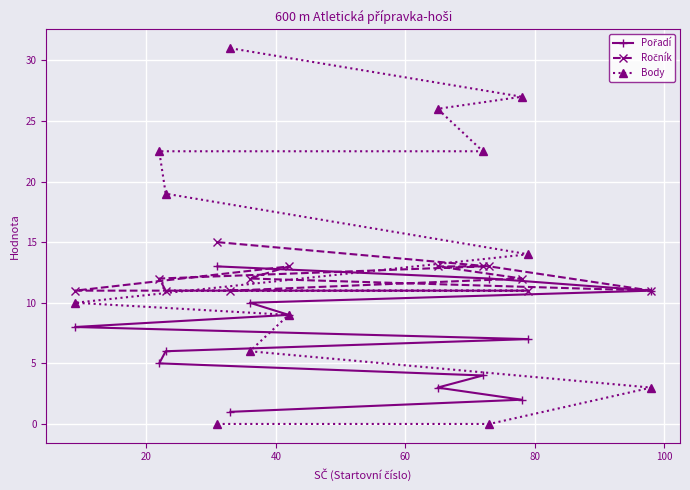

Count the number of categories in the chart.

13